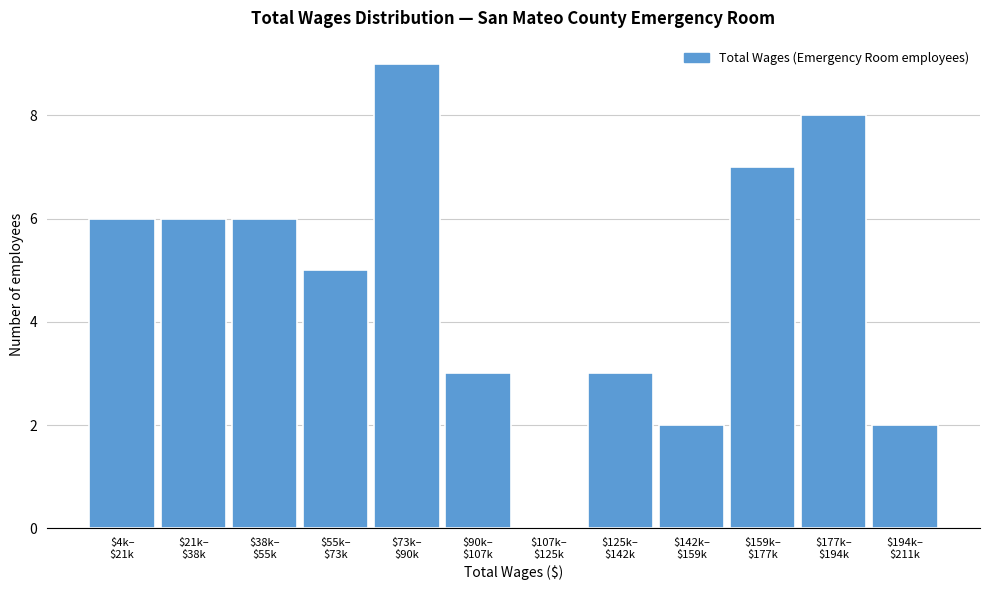

What is the sum of all values?

57